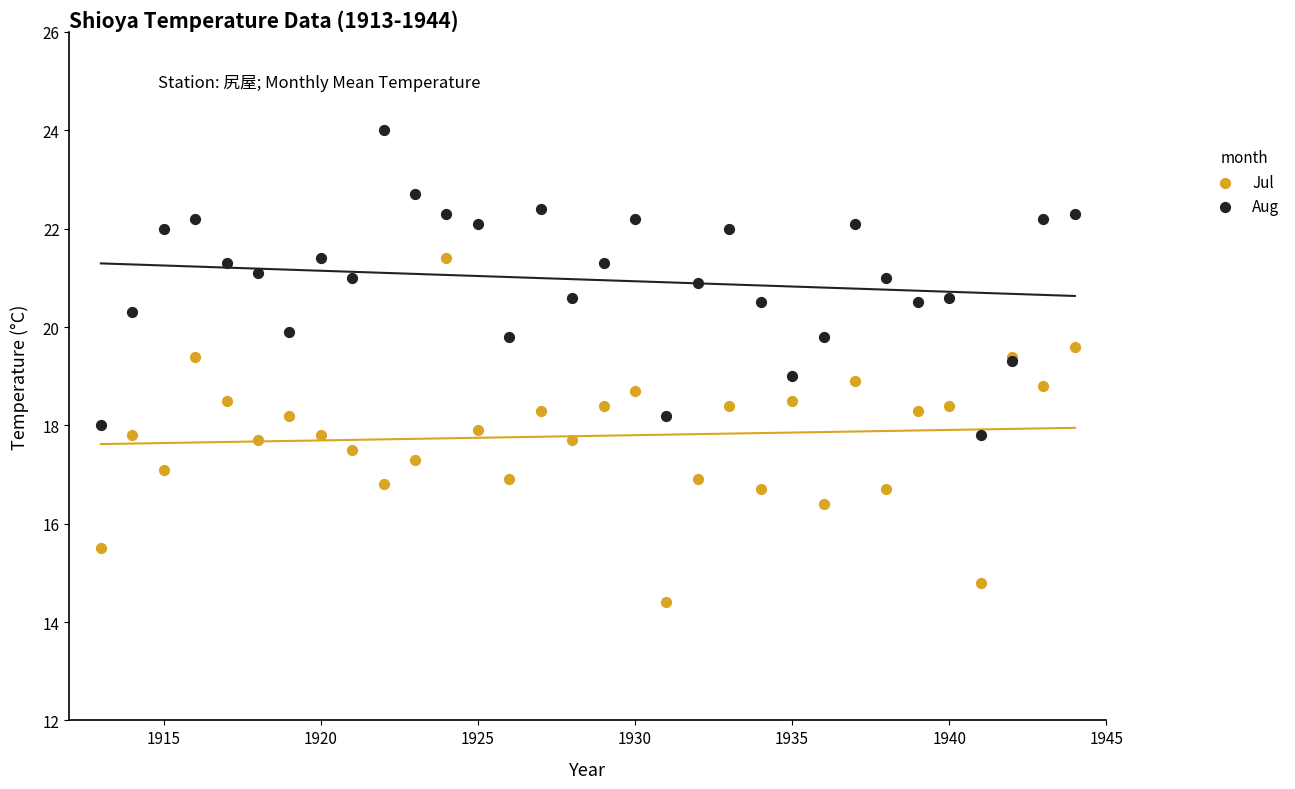

Which series reaches the maximum Y coordinate?

Aug